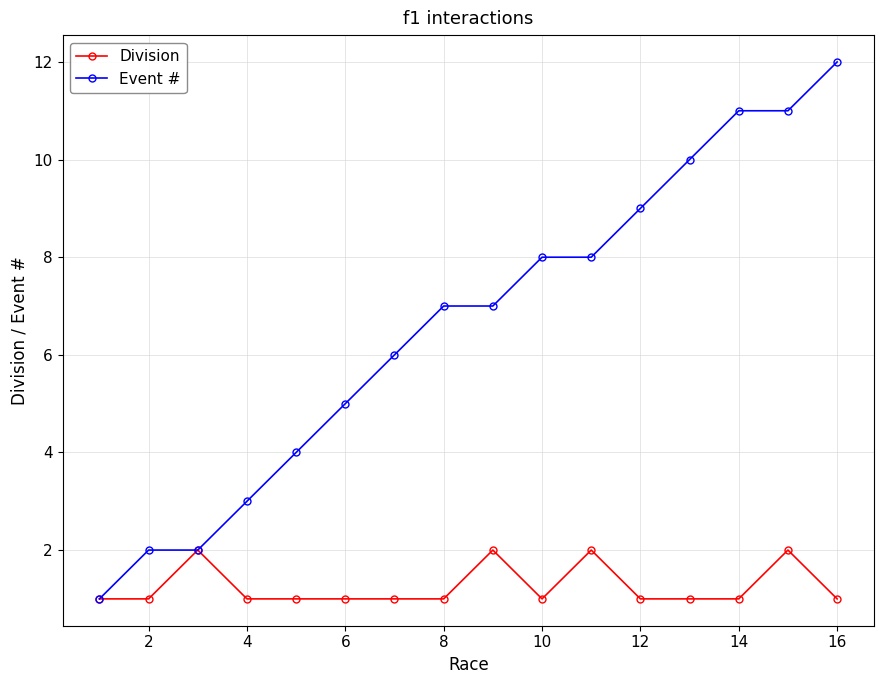

Rank the series by their maximum value, from highest to lowest.

Event #, Division